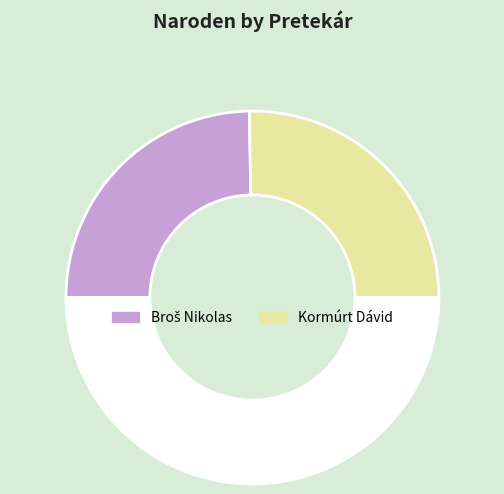

How many segments does this pie chart have?

3